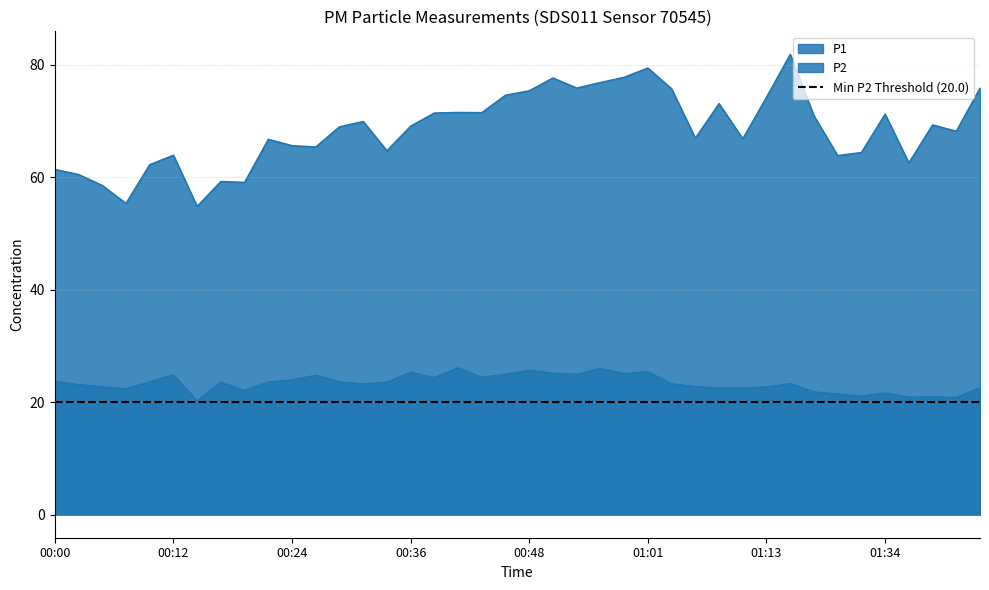

True or false: P2 and P1 cross at least once.

False